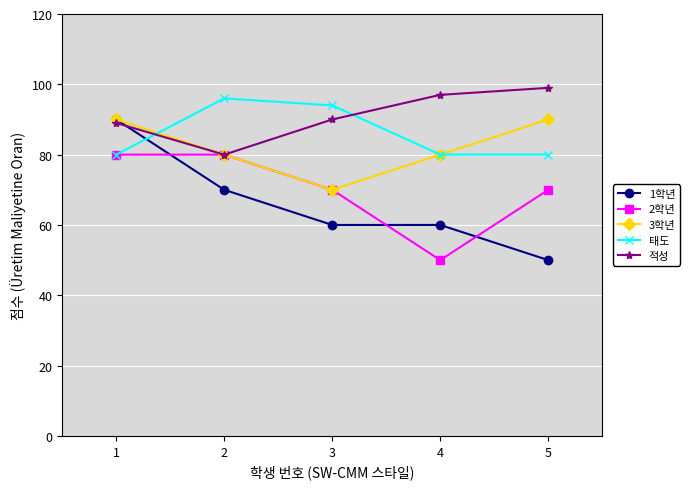

How many data points does each series have?

5